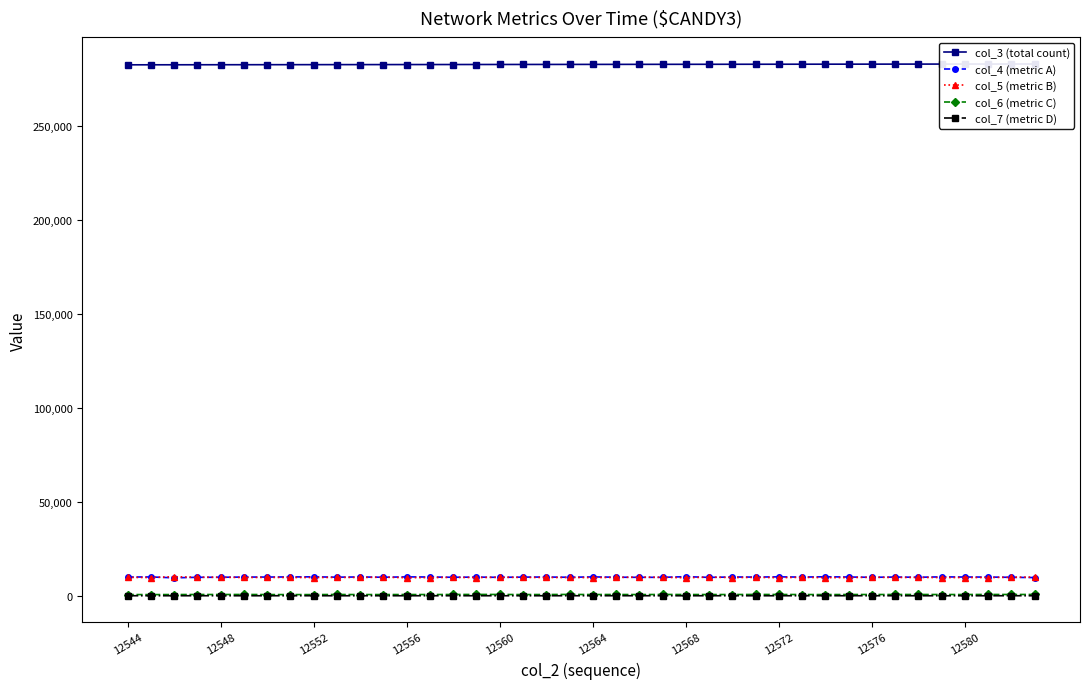

What are all the series names shown in the legend?

col_3 (total count), col_4 (metric A), col_5 (metric B), col_6 (metric C), col_7 (metric D)